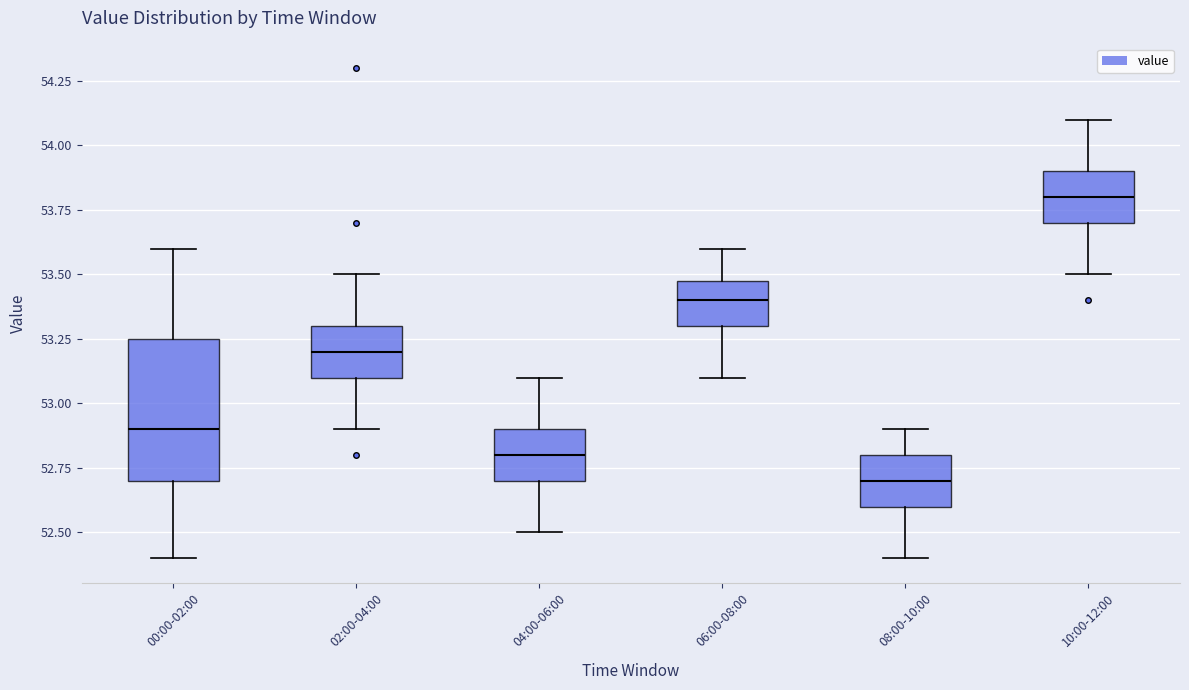

Reading left to right, read every box against the y-axis: the position of its median line, the range the box covers, and the ends of its whiskers. The values are not printed on the chart, so give them approximately, as read against the axis.

00:00-02:00: median 52.90, box 52.70 to 53.25, whiskers 52.40 to 53.60
02:00-04:00: median 53.20, box 53.10 to 53.30, whiskers 52.90 to 53.50
04:00-06:00: median 52.80, box 52.70 to 52.90, whiskers 52.50 to 53.10
06:00-08:00: median 53.40, box 53.30 to 53.50, whiskers 53.10 to 53.60
08:00-10:00: median 52.70, box 52.60 to 52.80, whiskers 52.40 to 52.90
10:00-12:00: median 53.80, box 53.70 to 53.90, whiskers 53.50 to 54.10